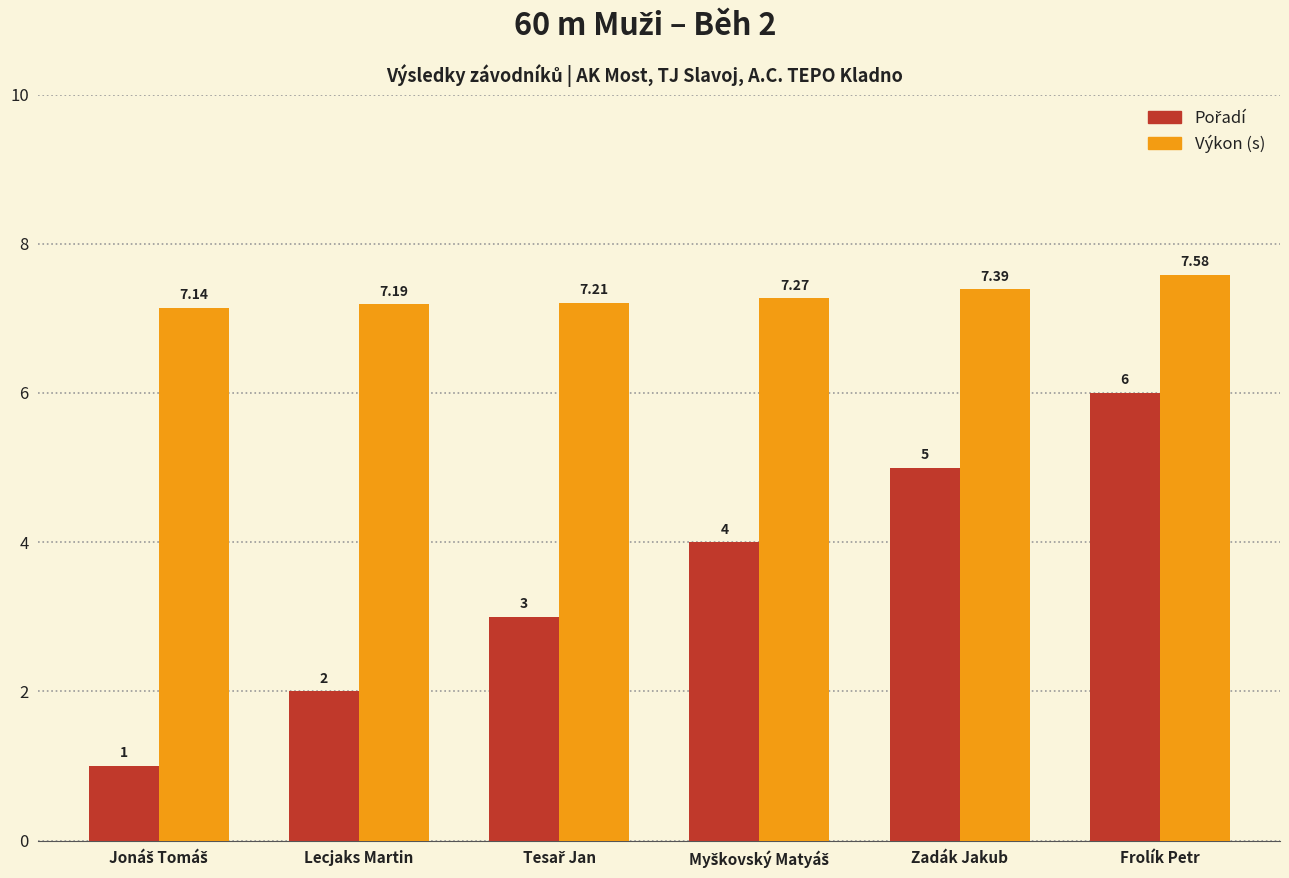

Which series has the largest total across all categories?

Výkon (s)